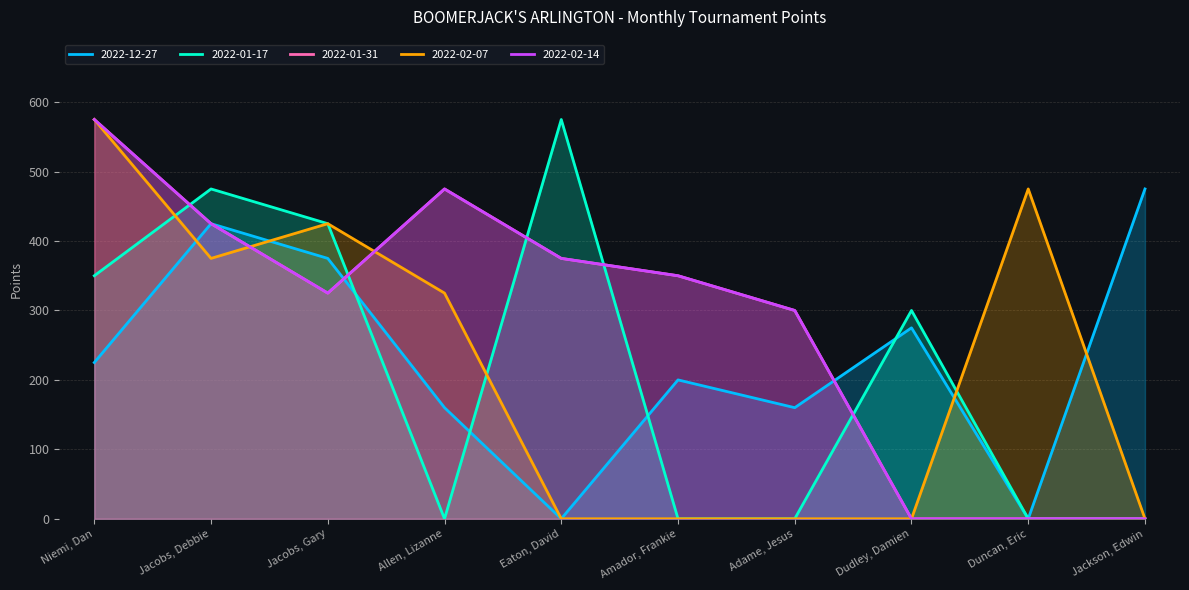

Reading left to right, extract all data points from this chart.

2022-12-27: 225	425	375	160	0	200	160	275	0	475
2022-01-17: 350	475	425	0	575	0	0	300	0	0
2022-01-31: 575	425	325	475	375	350	300	0	0	0
2022-02-07: 575	375	425	325	0	0	0	0	475	0
2022-02-14: 575	425	325	475	375	350	300	0	0	0